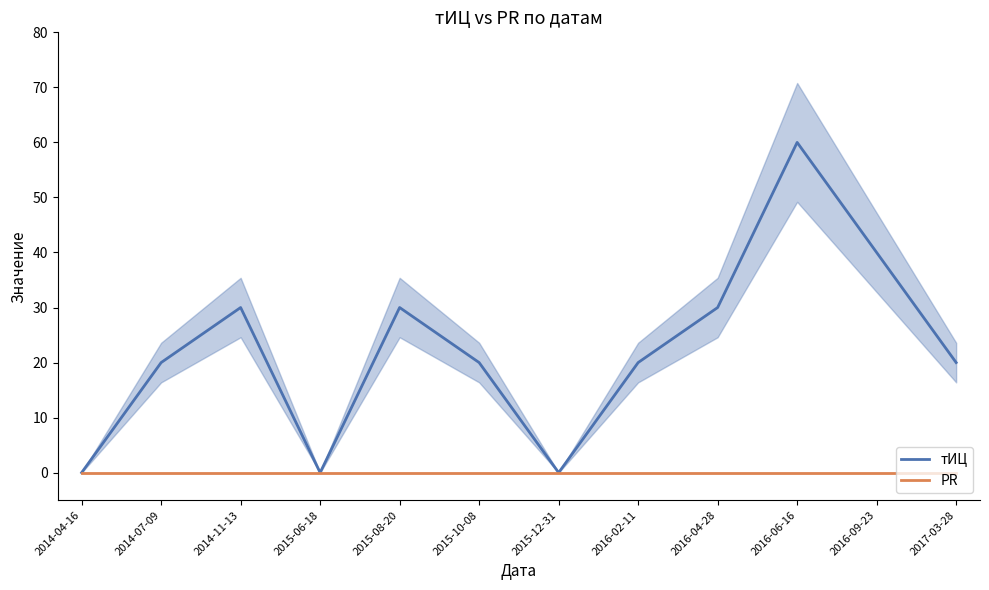

True or false: PR and тИЦ cross at least once.

False